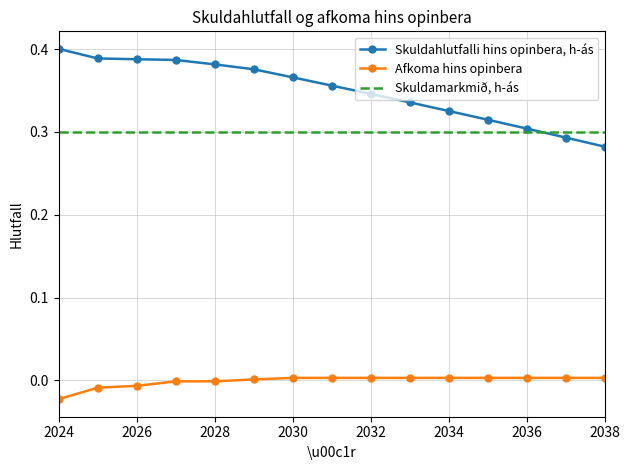

How many series are shown in this chart?

3